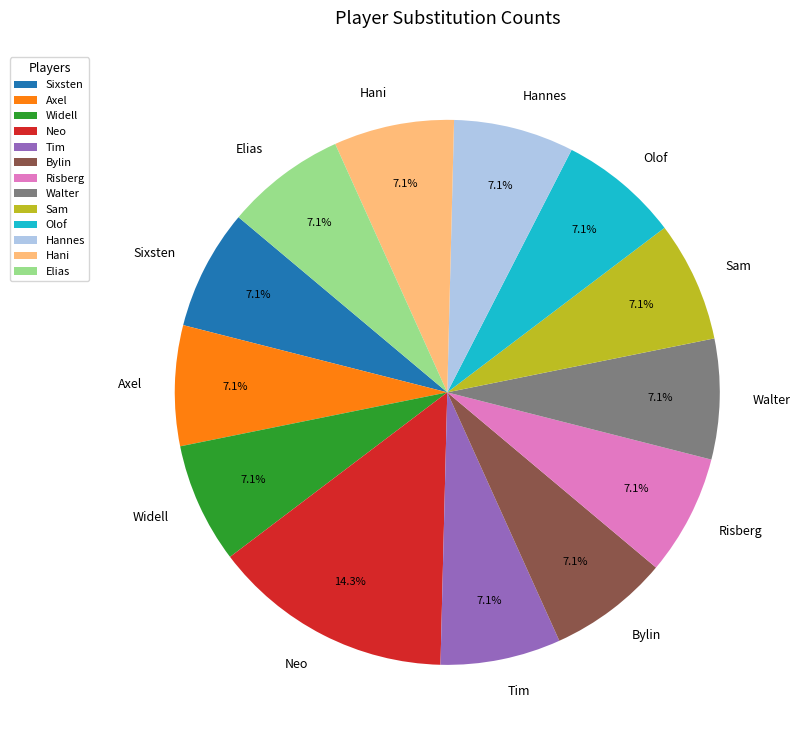

What percentage do Walter and Hani together represent?

14.3%